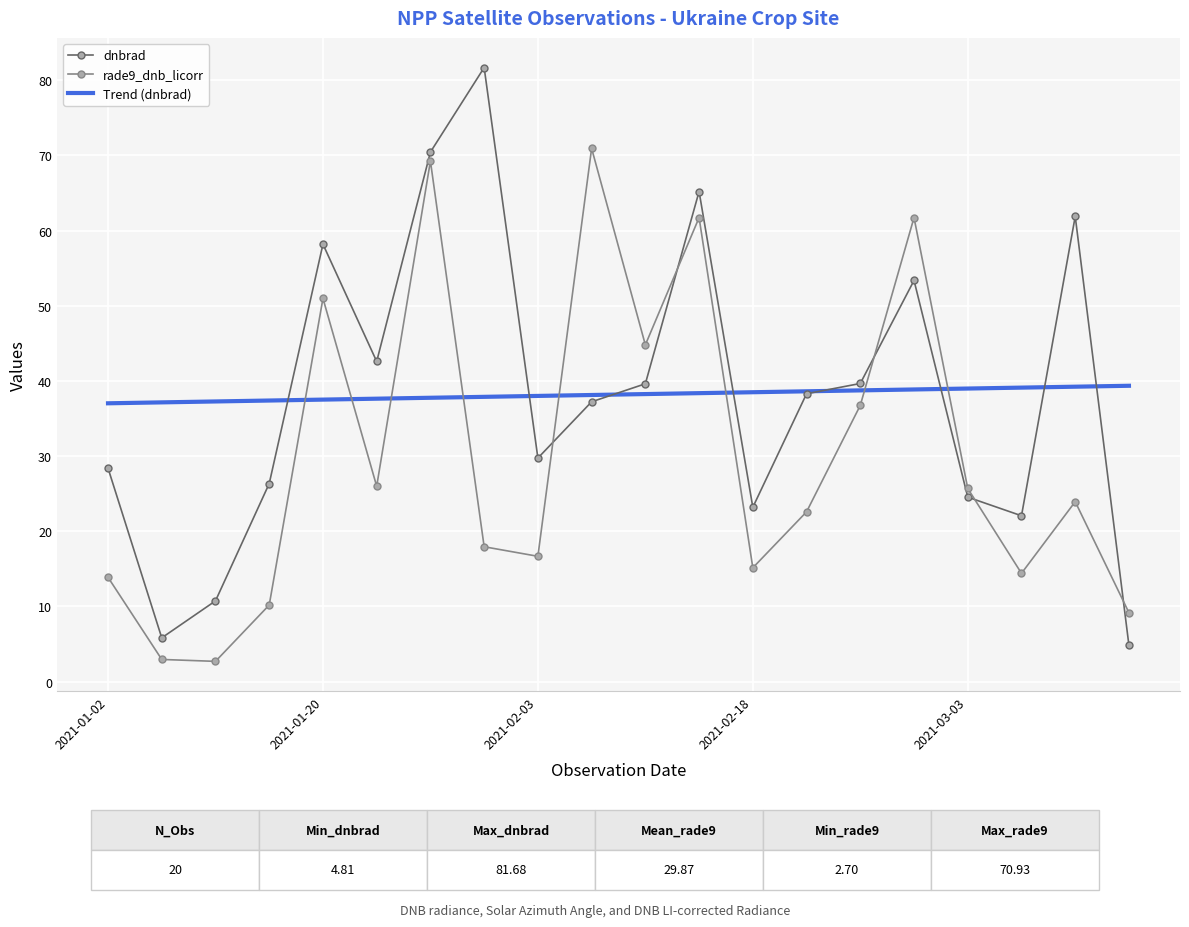

Rank the series by their maximum value, from highest to lowest.

dnbrad, rade9_dnb_licorr, Trend (dnbrad)